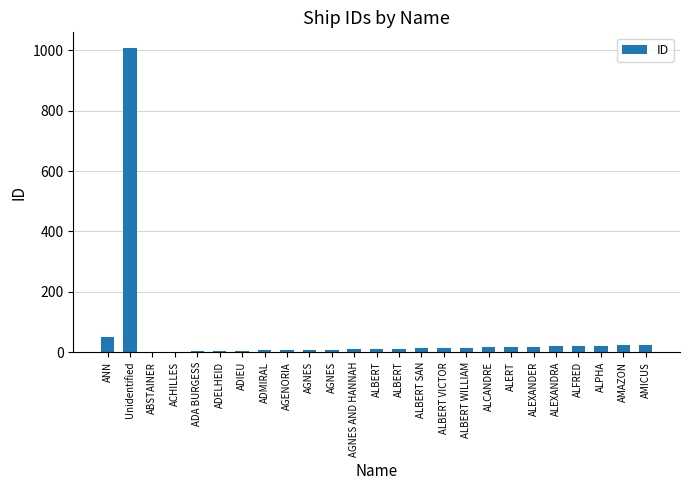

Are the bars horizontal?

No